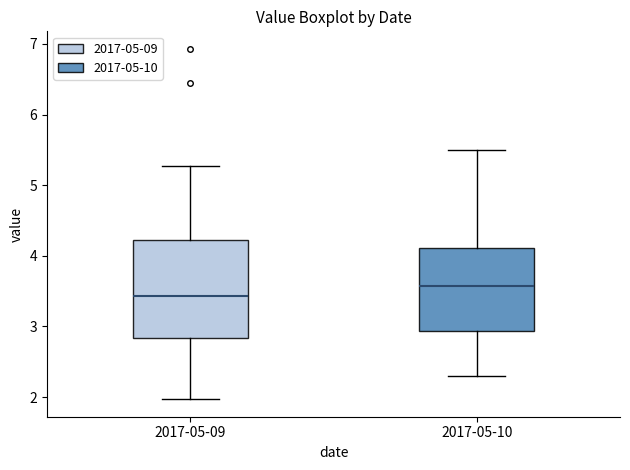

Reading left to right, read every box against the y-axis: the position of its median line, the range the box covers, and the ends of its whiskers. The values are not printed on the chart, so give them approximately, as read against the axis.

2017-05-09: median 3.4, box 2.8 to 4.2, whiskers 2.0 to 5.3
2017-05-10: median 3.6, box 2.9 to 4.1, whiskers 2.3 to 5.5